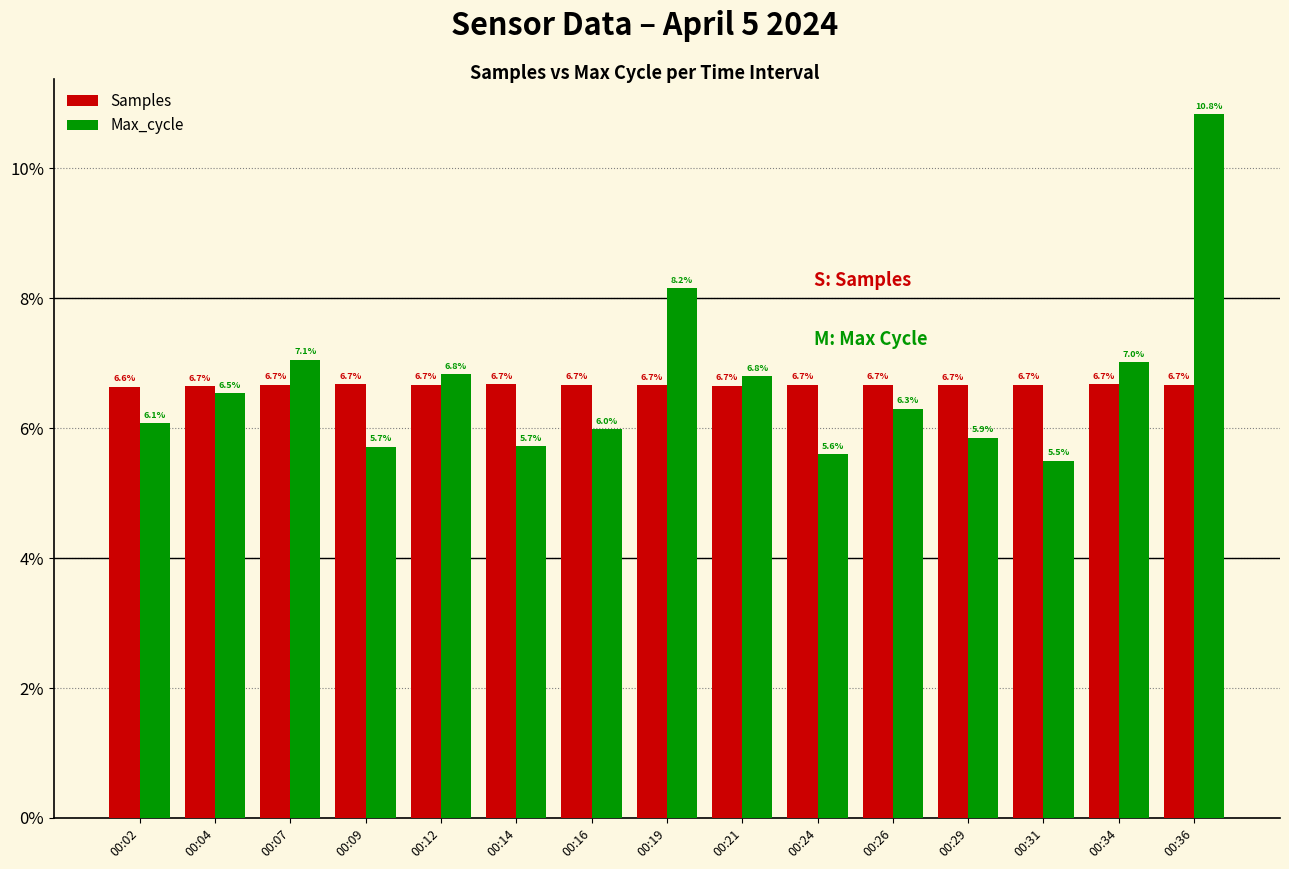

Reading left to right, what are all the values shown in this chart?

Samples: 6.6	6.7	6.7	6.7	6.7	6.7	6.7	6.7	6.7	6.7	6.7	6.7	6.7	6.7	6.7
Max_cycle: 6.1	6.5	7.1	5.7	6.8	5.7	6.0	8.2	6.8	5.6	6.3	5.9	5.5	7.0	10.8